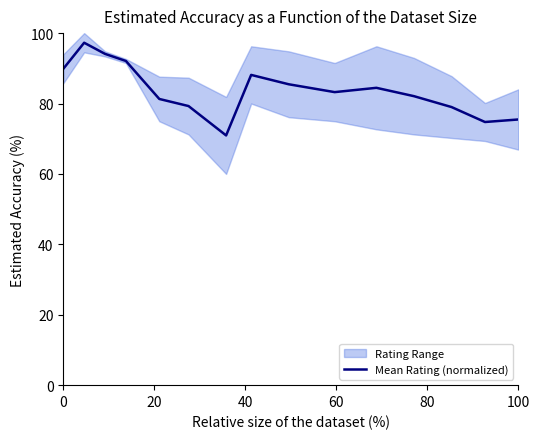

Reading left to right, what are all the values shown in this chart?

89.9	97.3	94.1	92.1	81.3	79.3	70.9	88.1	85.5	83.2	84.5	82.1	79.0	74.7	75.5